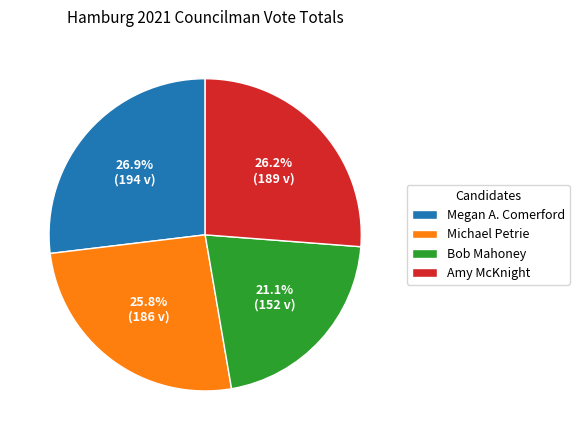

How many segments does this pie chart have?

4